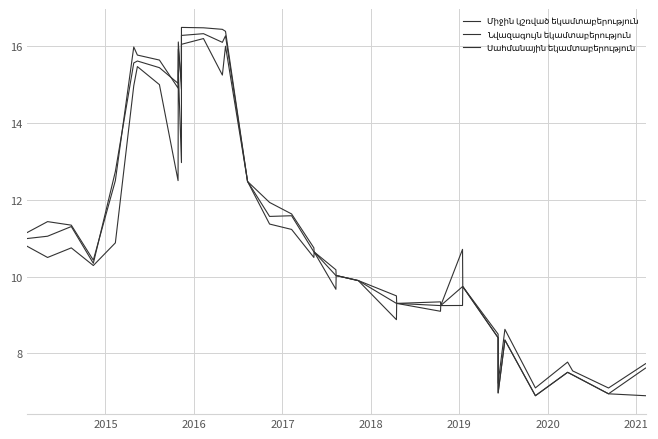

Reading left to right, extract all data points from this chart.

Միջին կշռված եկամտաբերություն: 11.0	11.1	11.3	10.3	12.7	15.6	15.6	15.4	15.0	15.9	15.1	16.3	16.3	16.1	16.3	12.5	11.6	11.6	10.6	10.6	10.0	10.0	9.9	9.9	9.3	9.3	9.2	9.2	9.7	9.7	8.5	7.2	8.6	7.1	7.8	7.5	7.1	7.7
Նվազագույն եկամտաբերություն: 10.8	10.5	10.8	10.3	10.9	15.0	15.5	15.0	12.5	15.4	13.0	16.1	16.2	15.2	16.0	12.5	11.4	11.2	10.5	10.6	9.7	10.0	9.9	9.9	8.9	9.3	9.1	9.2	9.2	9.7	8.4	7.0	8.3	6.9	7.5	7.4	7.0	7.6
Սահմանային եկամտաբերություն: 11.2	11.4	11.3	10.4	12.5	16.0	15.8	15.6	14.9	16.1	14.9	16.5	16.5	16.4	16.4	12.5	11.9	11.6	10.8	10.6	10.2	10.0	9.9	9.9	9.5	9.3	9.3	9.2	10.7	9.7	8.4	7.0	8.3	6.9	7.5	7.4	7.0	6.9